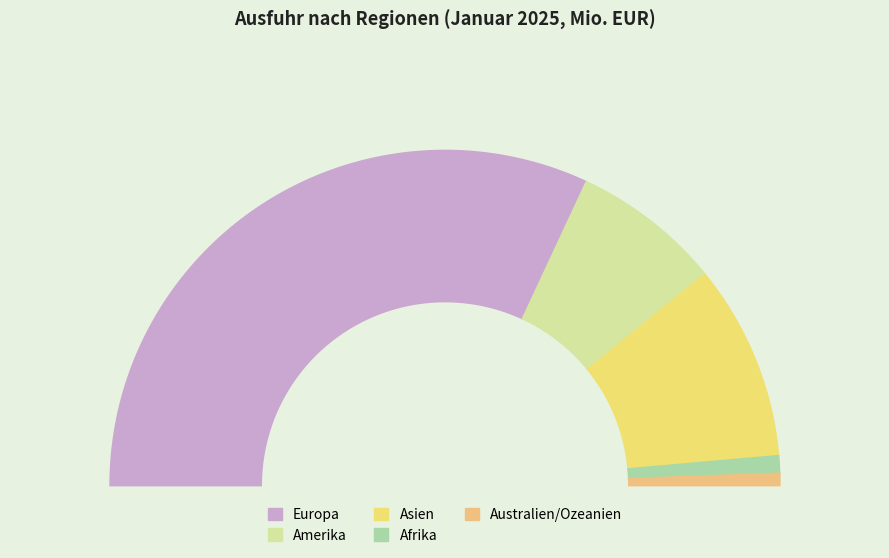

Approximately how many times larger is the value at Asien compared to Amerika?

1.3